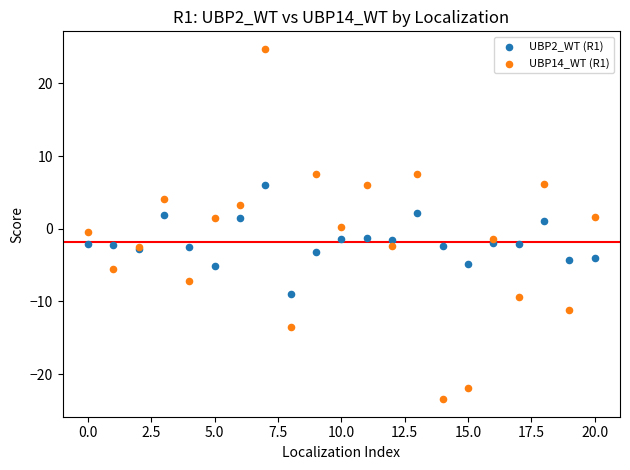

Which series contains the highest Y value?

UBP14_WT (R1)